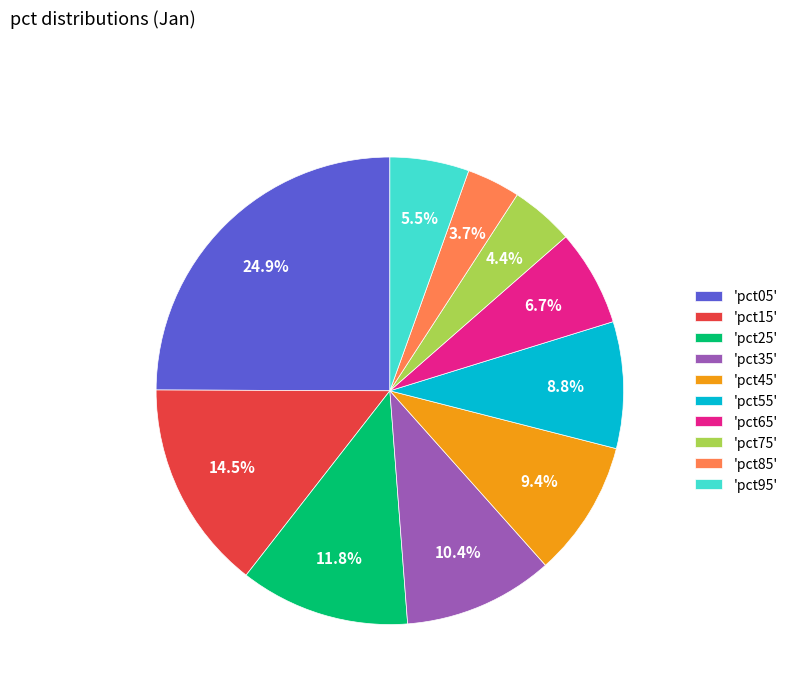

Does 'pct75' account for over 50% of the chart?

No